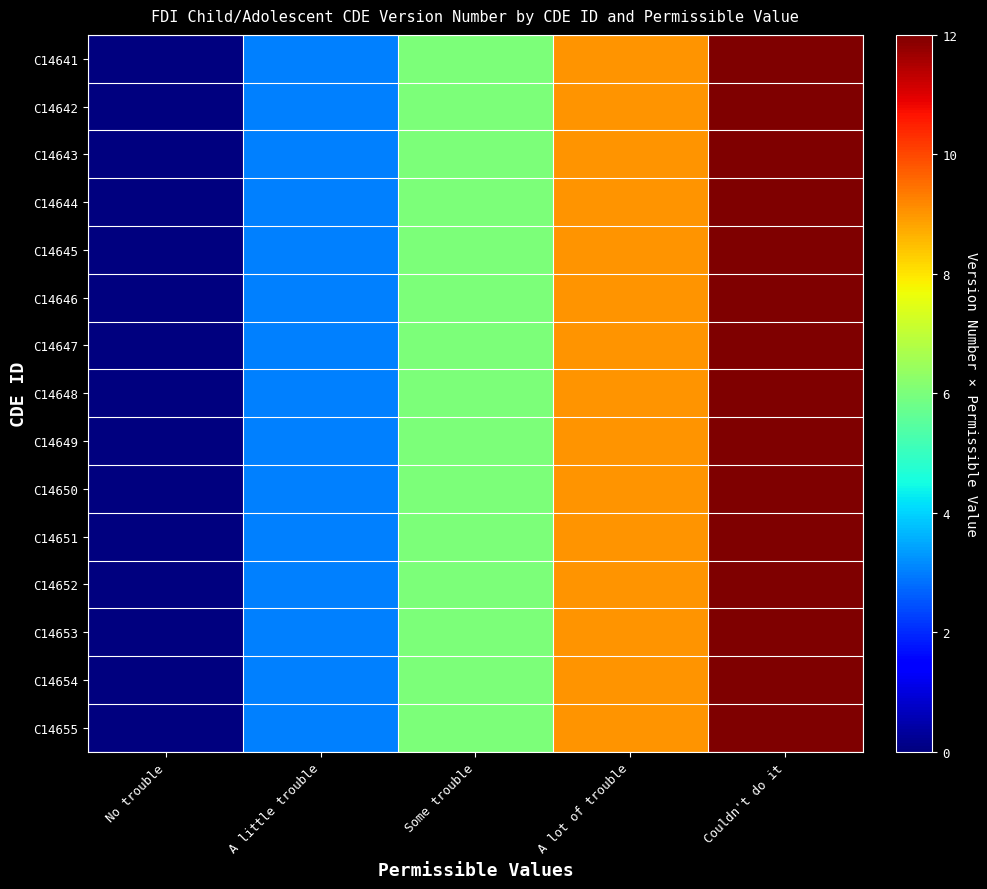

What is the total value across all series at A lot of trouble?

135